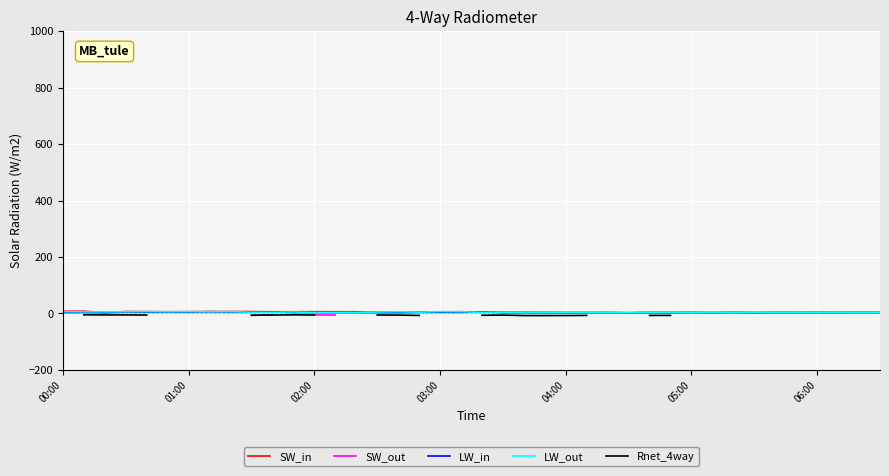

What is the lowest value of the SW_in series?

2.7